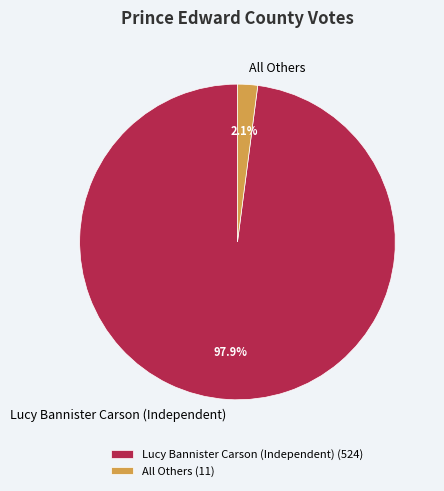

Count the number of slices in the pie.

2